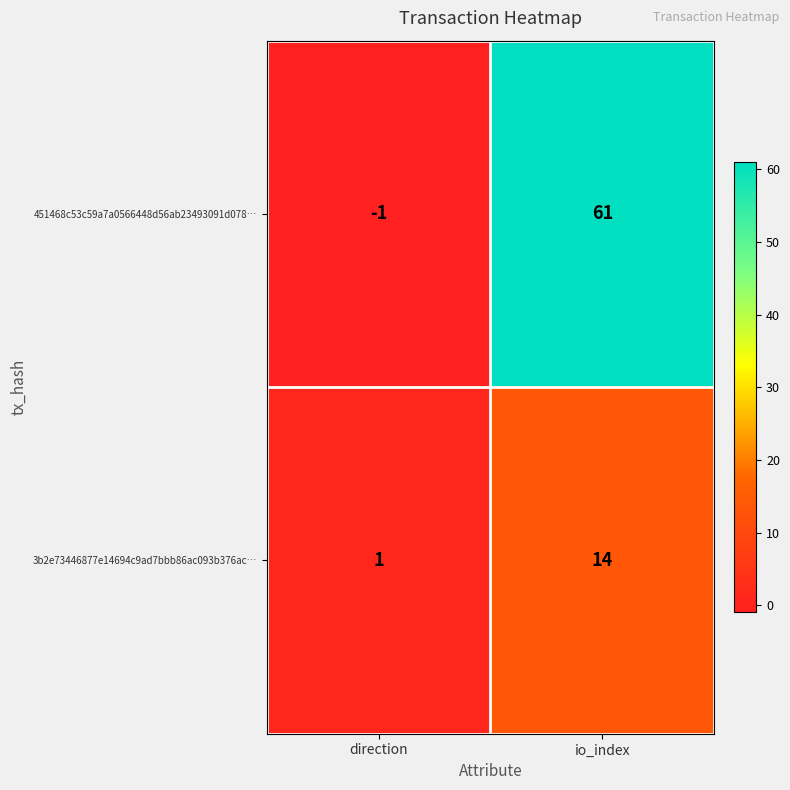

Which label corresponds to the smallest value in the chart?

direction